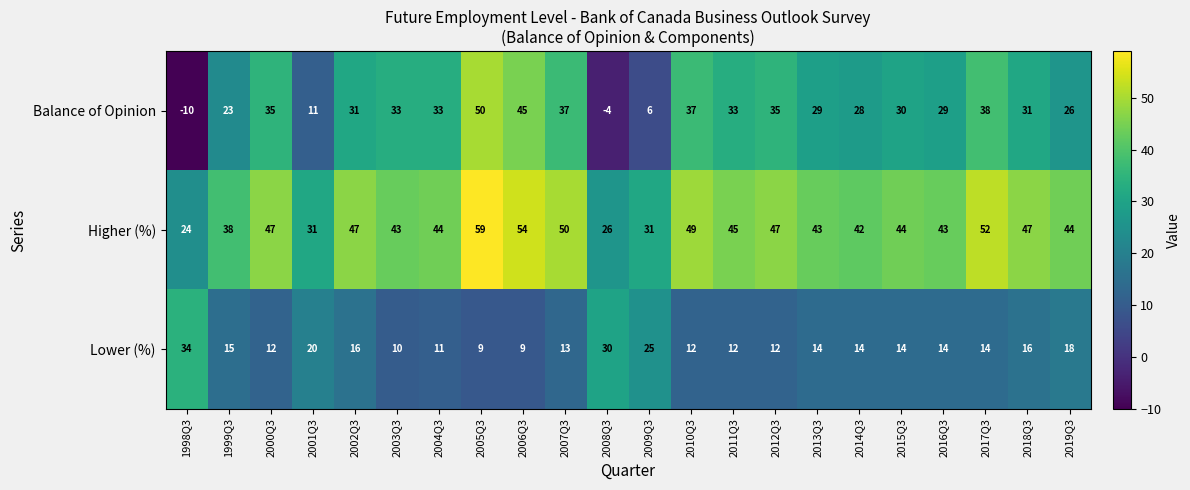

What is the sum of all Lower (%) values?

344